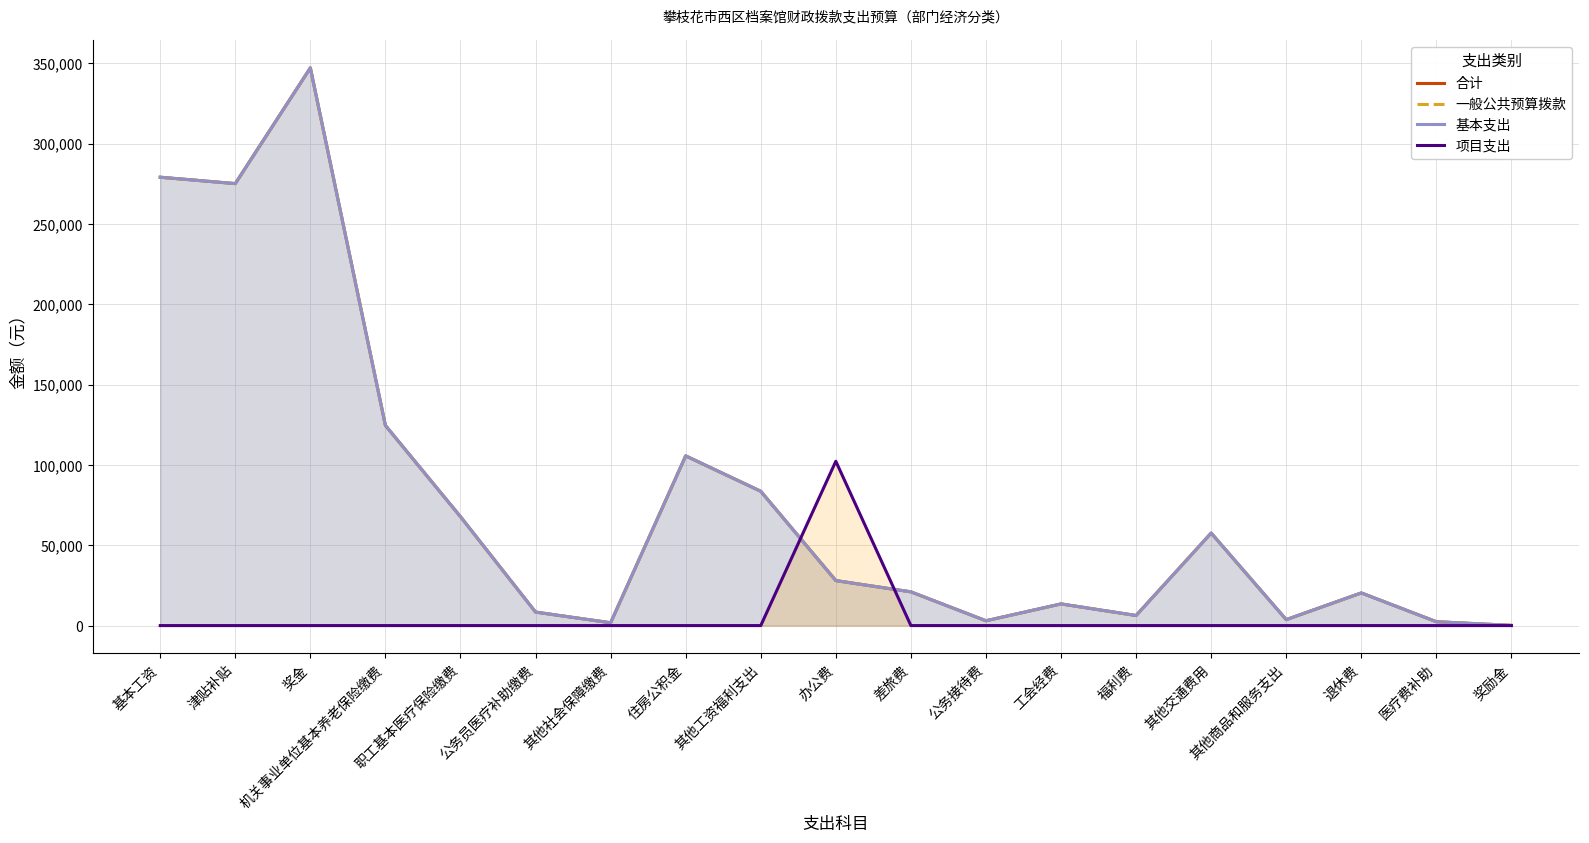

Which has a higher value, 其他商品和服务支出 or 住房公积金?

住房公积金